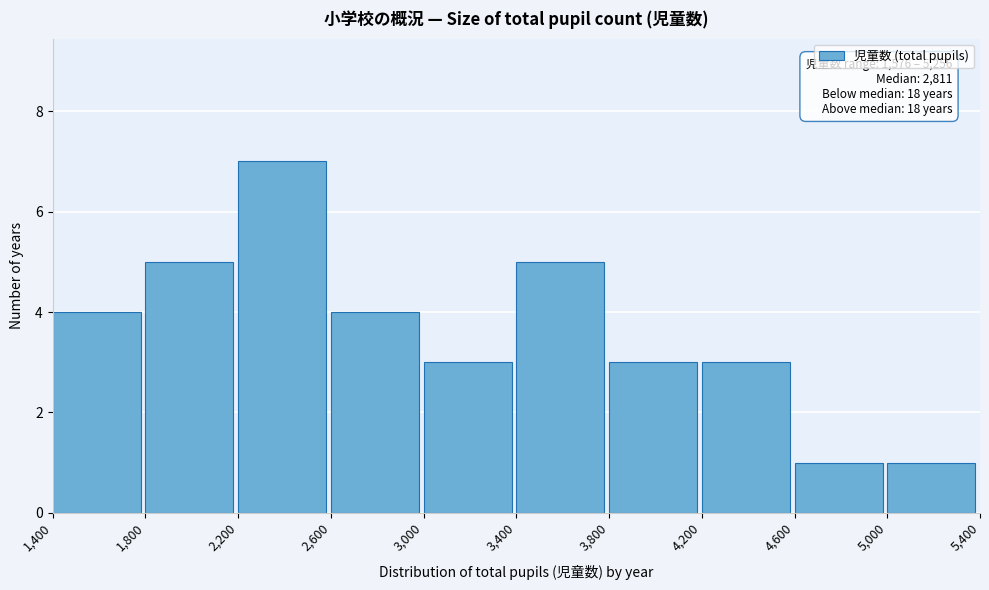

Over which range of the x-axis is the bar tallest?

2,200 to 2,600